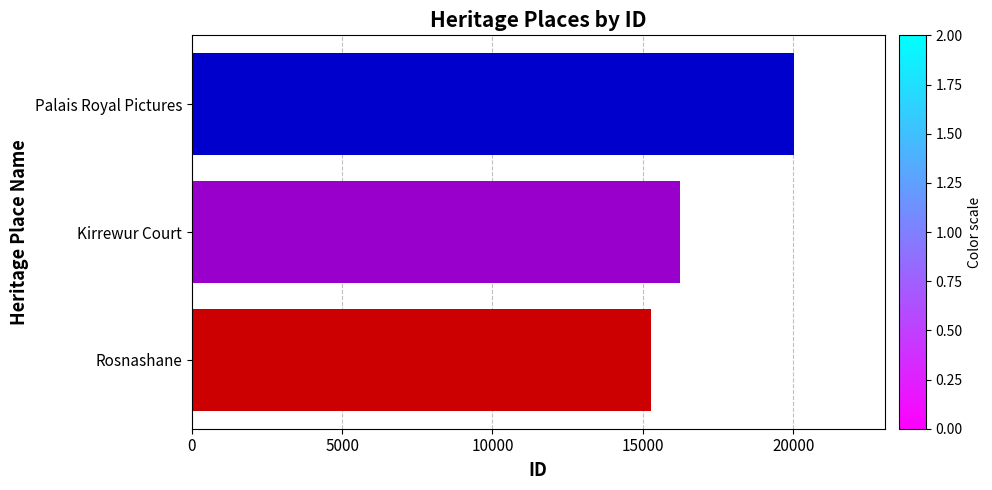

True or false: the data shows 16248 at Kirrewur Court.

True